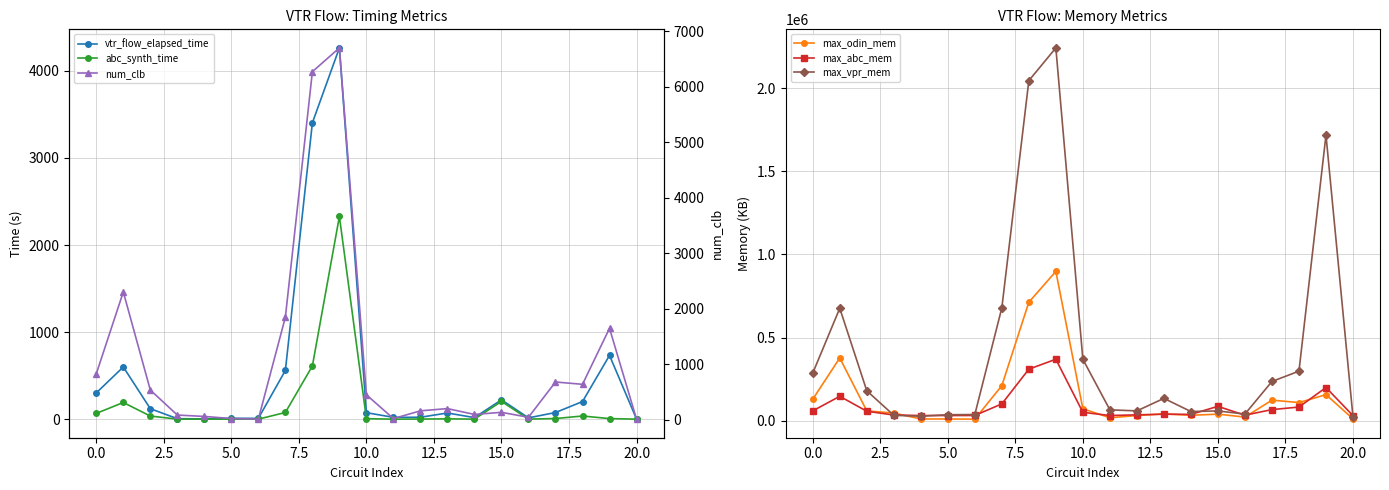

What is the label of the 15th point from the left?

14